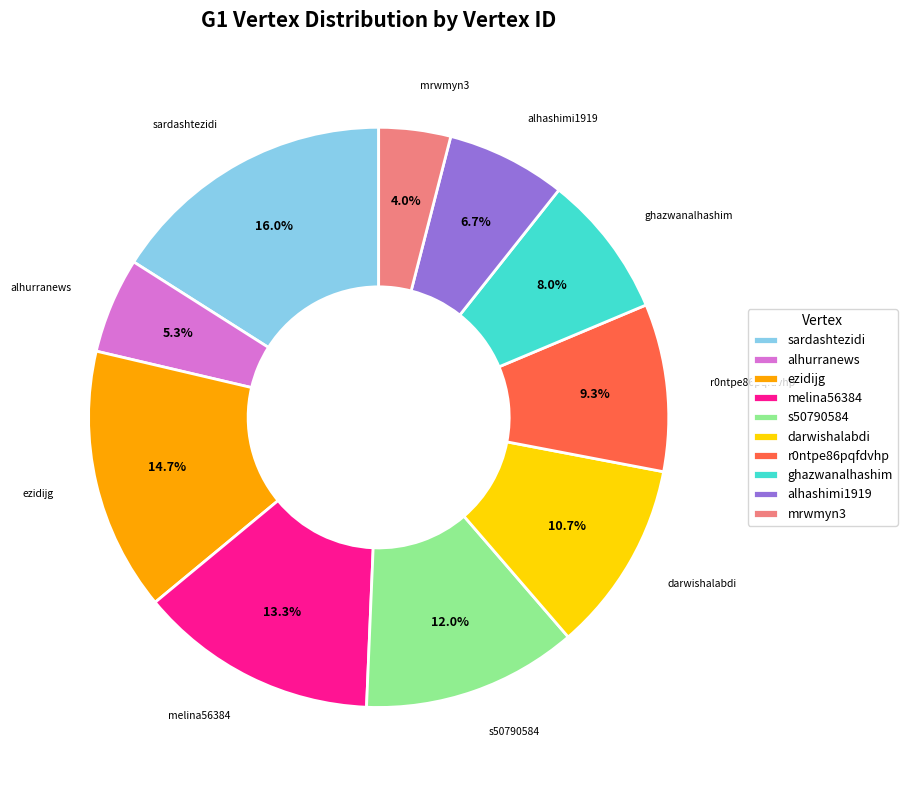

Is it true that sardashtezidi is 16% of the pie?

True